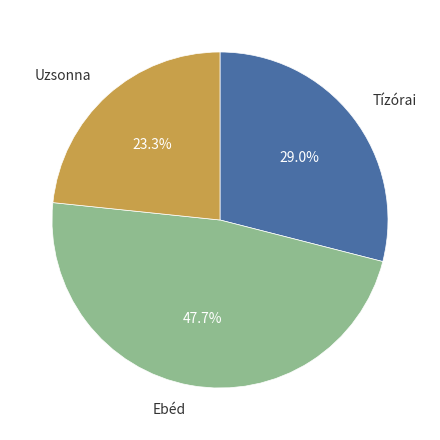

Is there a majority slice in this chart?

No